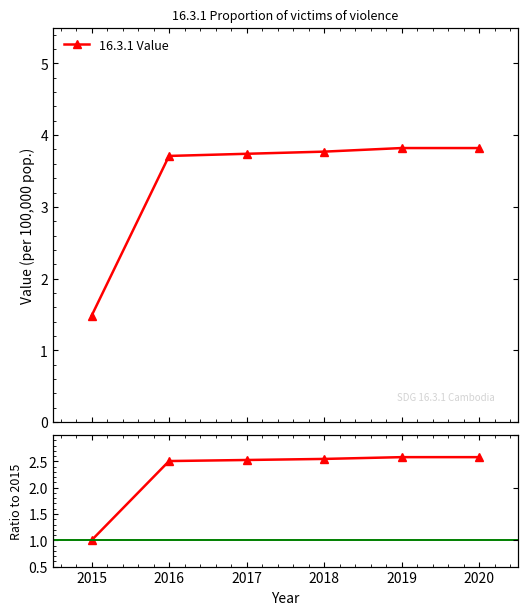

What is the difference between the highest and lowest values at 2020?

1.2